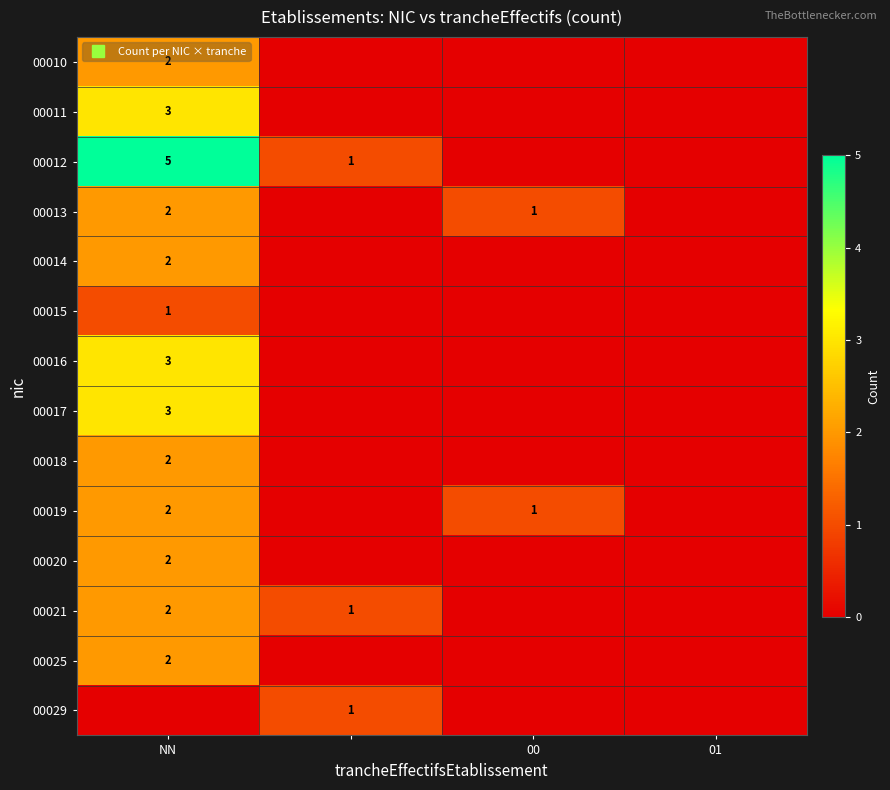

Is the value of 00012 at NN greater than the value of 00029 at 01?

Yes